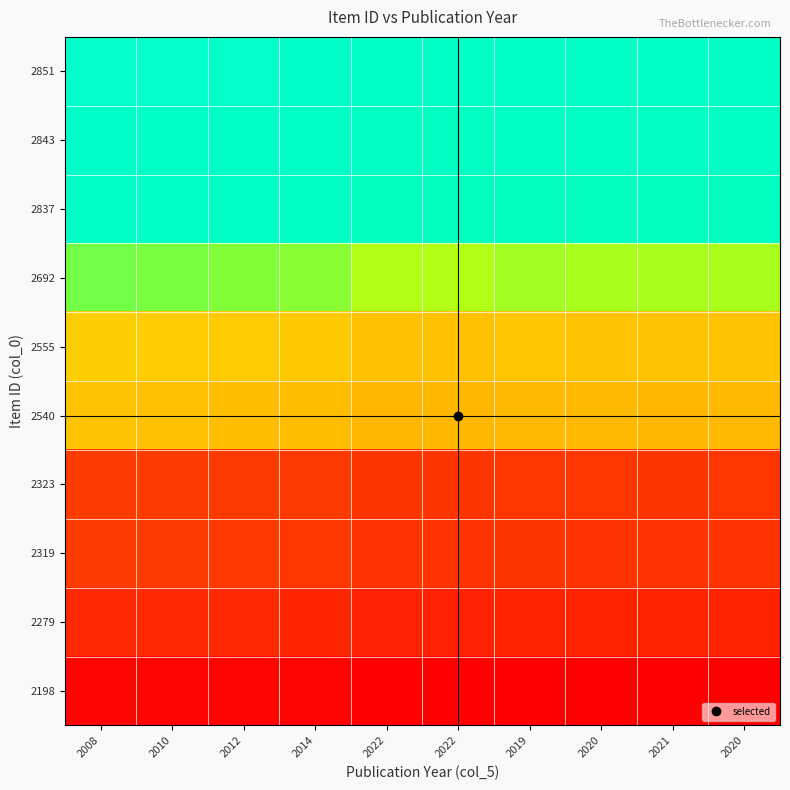

What is the total value across all series at 2022?

5.1